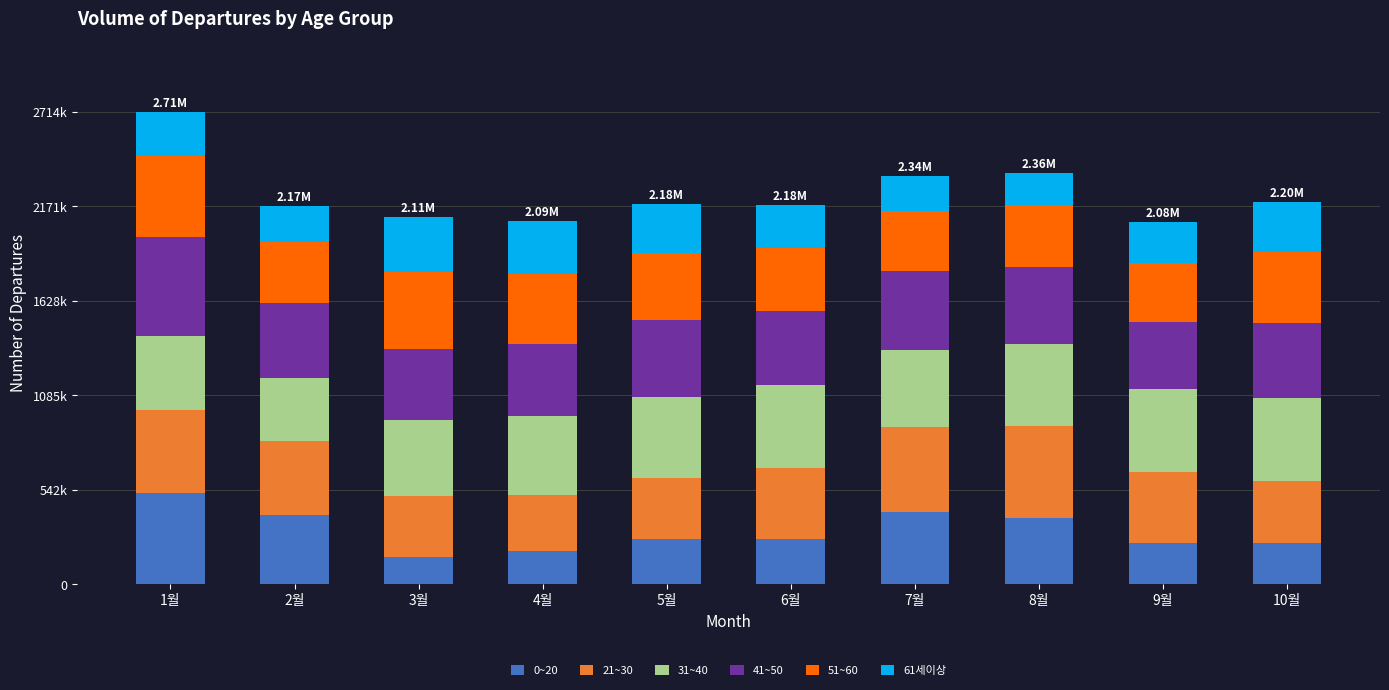

Does the chart contain any negative values?

No